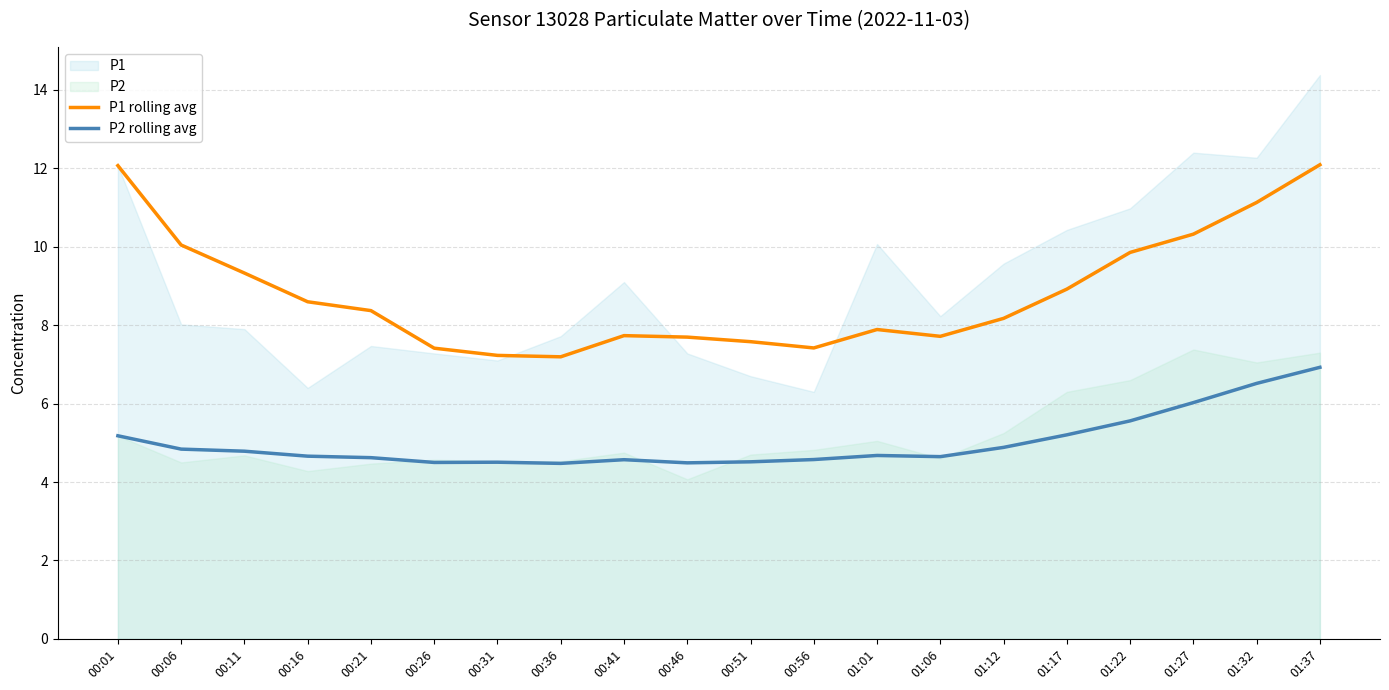

Rank the categories by P1 rolling avg value from highest to lowest.

01:37, 00:01, 01:32, 01:27, 00:06, 01:22, 00:11, 01:17, 00:16, 00:21, 01:12, 01:01, 00:41, 01:06, 00:46, 00:51, 00:56, 00:26, 00:31, 00:36